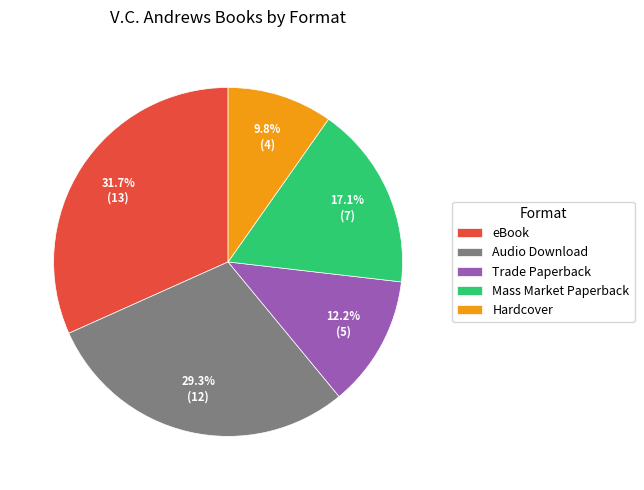

To the nearest percent, what is the average slice percentage?

20%